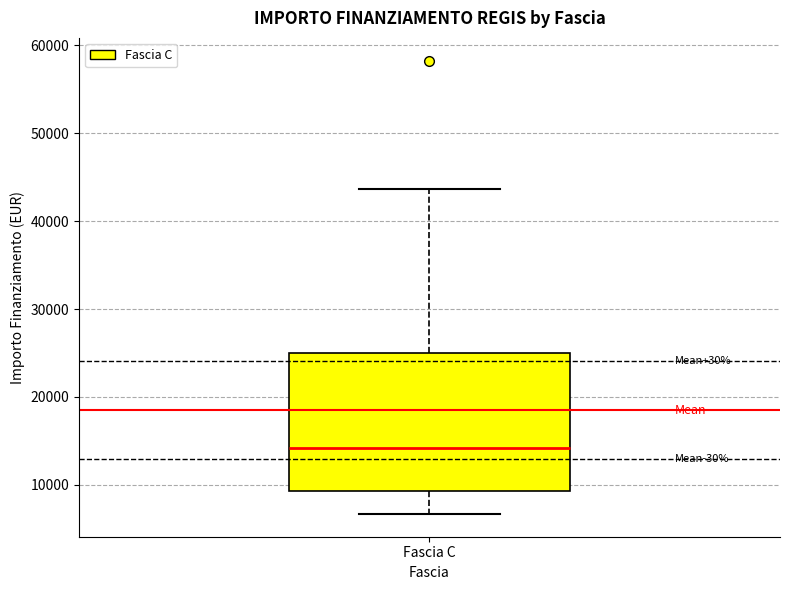

Read this box plot against the y-axis: the position of the median line, the range covered by the box, and the ends of both whiskers. The values are not printed on the chart, so give them approximately, as read against the axis.

median 14000, box 9000 to 25000, whiskers 7000 to 44000